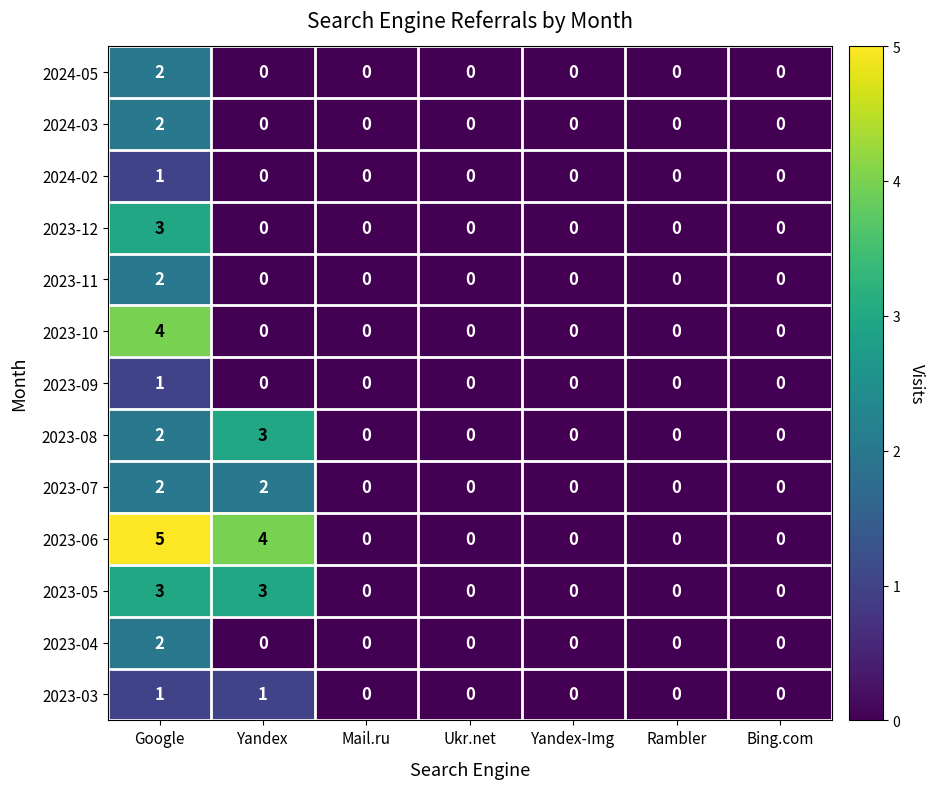

How many categories are shown in the chart?

7